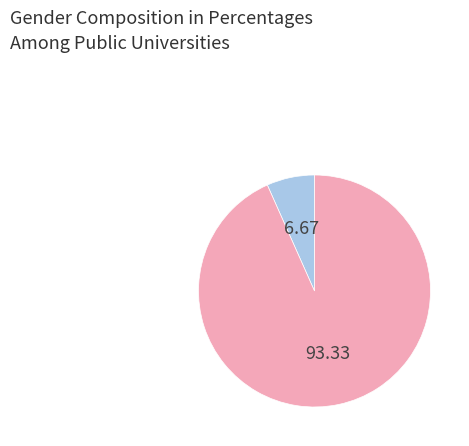

Is there any slice that represents more than half of the pie?

Yes